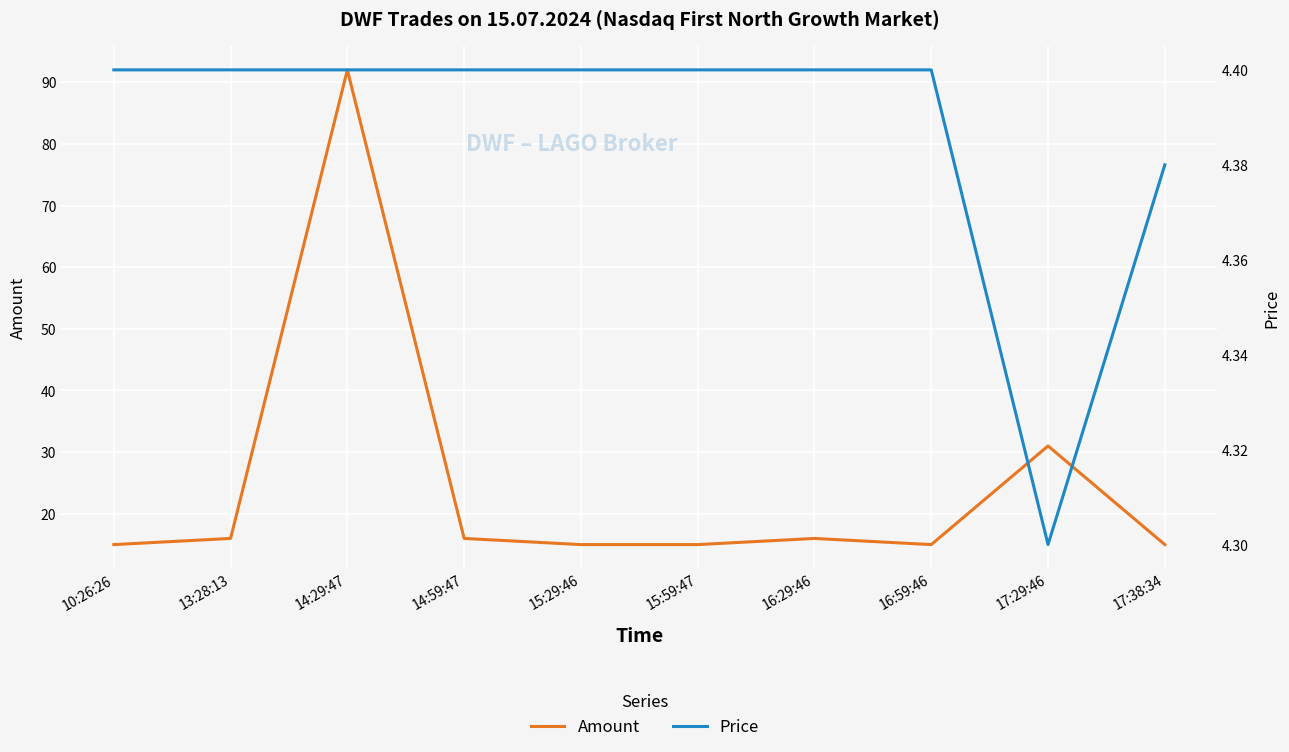

Rank the series by their average value, from highest to lowest.

Amount, Price